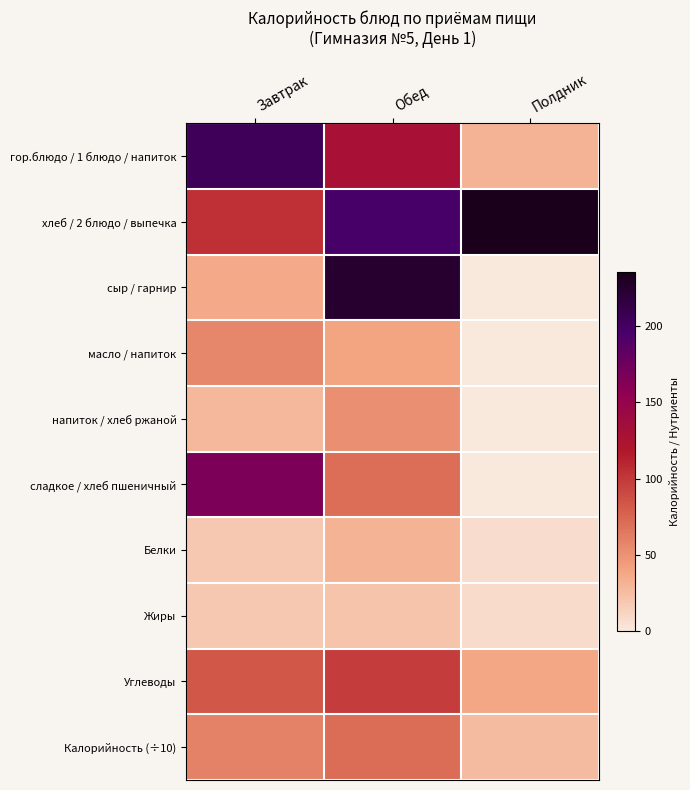

What is the difference between the highest and lowest values at Завтрак?

184.5